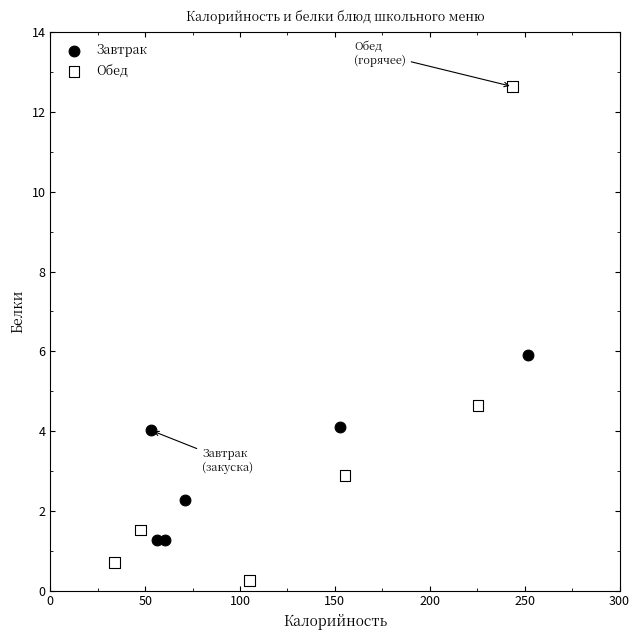

Which series contains the highest Y value?

Обед